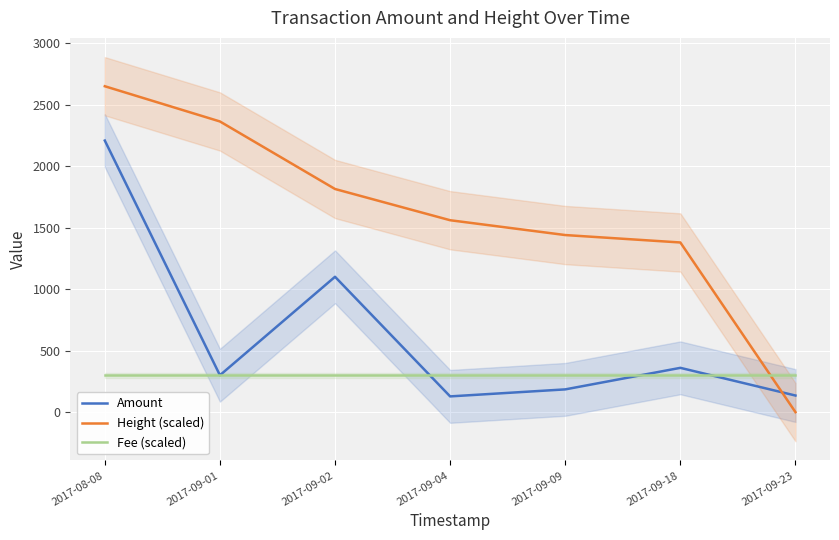

Does the chart display data point markers on the line(s)?

No